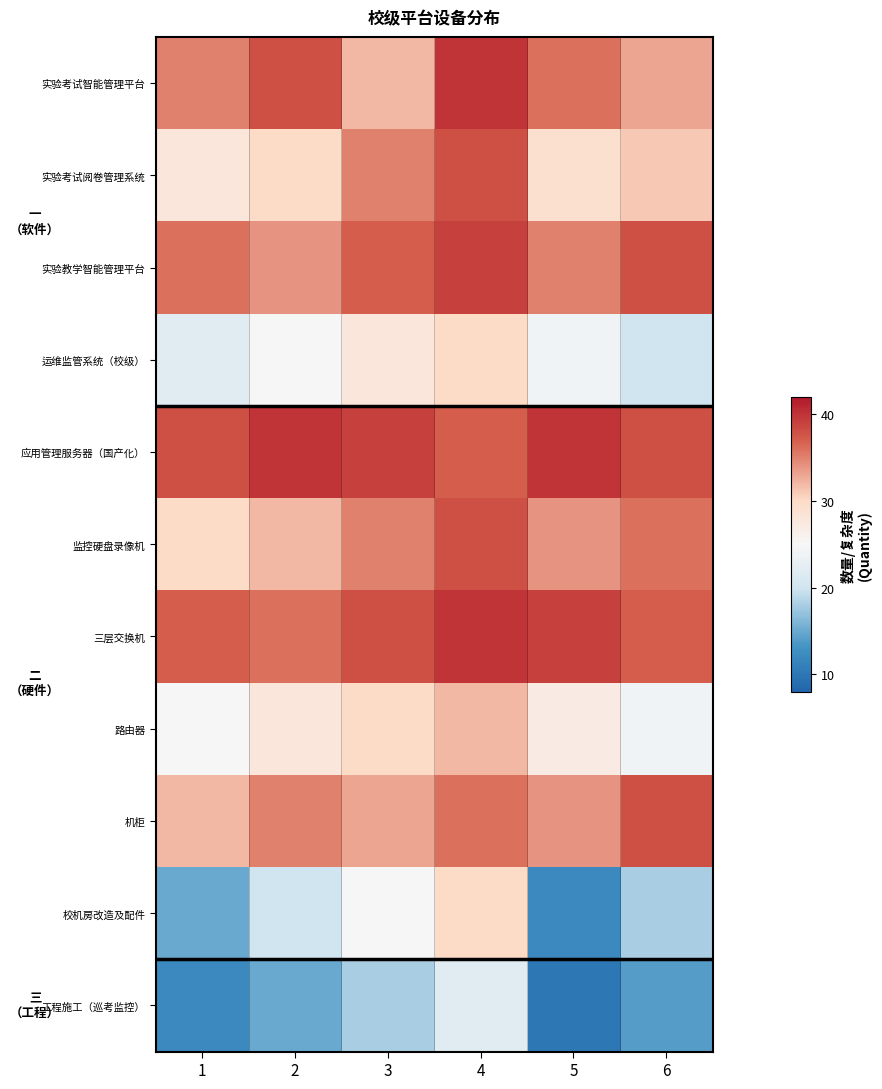

Reading left to right, extract all data points from this chart.

实验考试智能管理平台: 1=35	2=38	3=32	4=40	5=36	6=33
实验考试阅卷管理系统: 1=28	2=30	3=35	4=38	5=29	6=31
实验教学智能管理平台: 1=36	2=34	3=37	4=39	5=35	6=38
运维监管系统（校级）: 1=22	2=25	3=28	4=30	5=24	6=20
应用管理服务器（国产化）: 1=38	2=40	3=39	4=37	5=40	6=38
监控硬盘录像机: 1=30	2=32	3=35	4=38	5=34	6=36
三层交换机: 1=37	2=36	3=38	4=40	5=39	6=37
路由器: 1=25	2=28	3=30	4=32	5=27	6=24
机柜: 1=32	2=35	3=33	4=36	5=34	6=38
校机房改造及配件: 1=15	2=20	3=25	4=30	5=12	6=18
工程施工（巡考监控）: 1=12	2=15	3=18	4=22	5=10	6=14